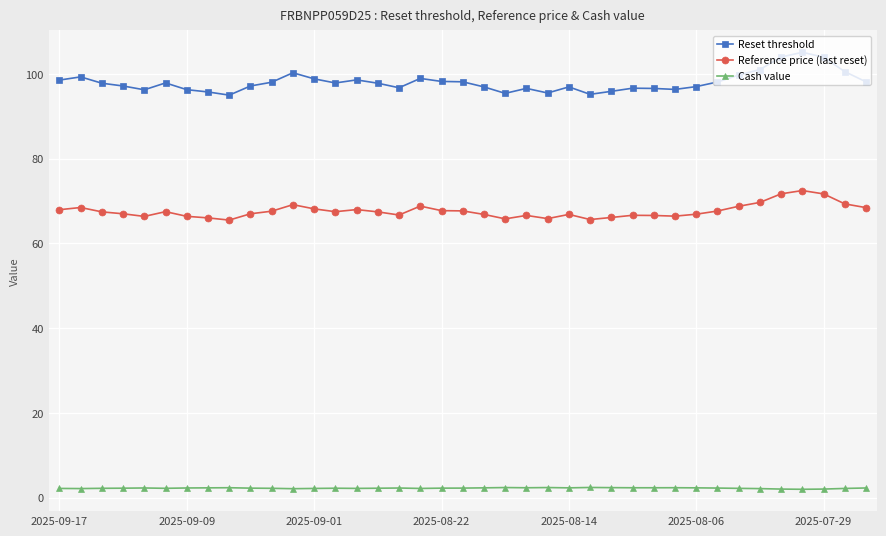

True or false: Reference price (last reset) has more than 1 interior local peaks.

True